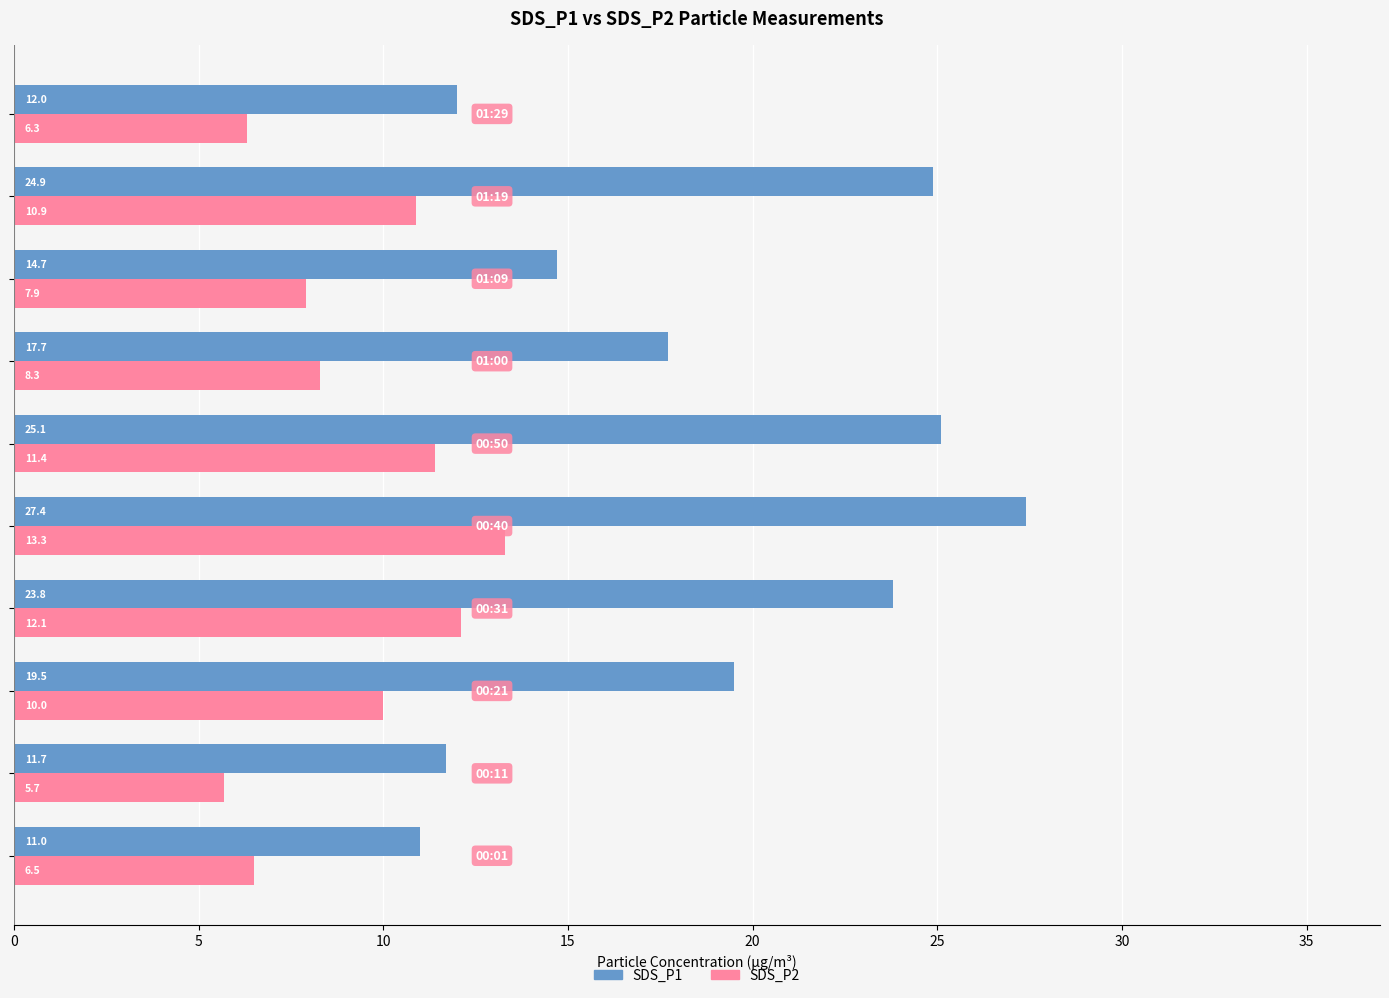

At how many categories does at least one series exceed 8?

10